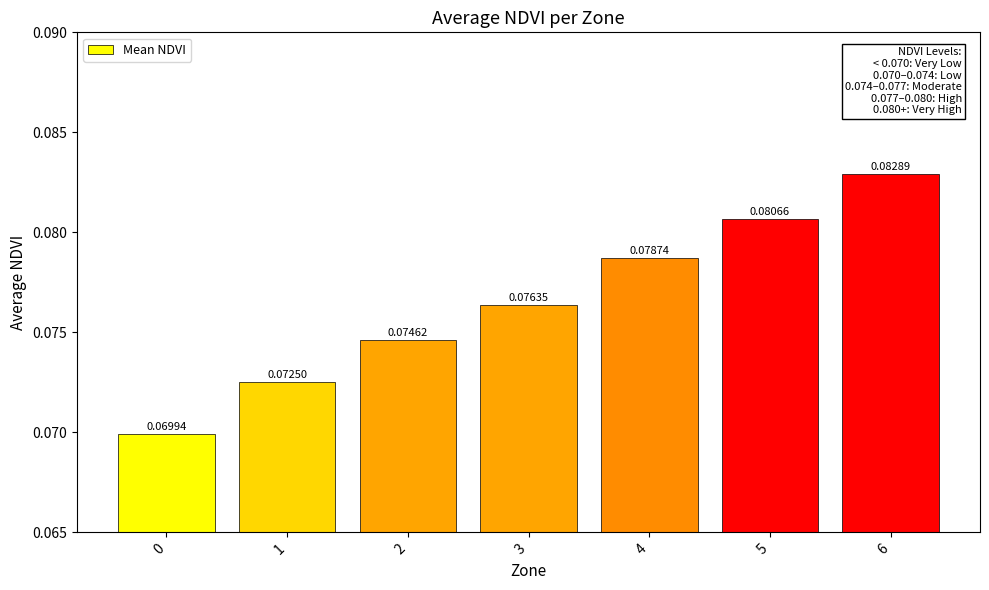

Rank the categories by value from lowest to highest.

0, 1, 2, 3, 4, 5, 6